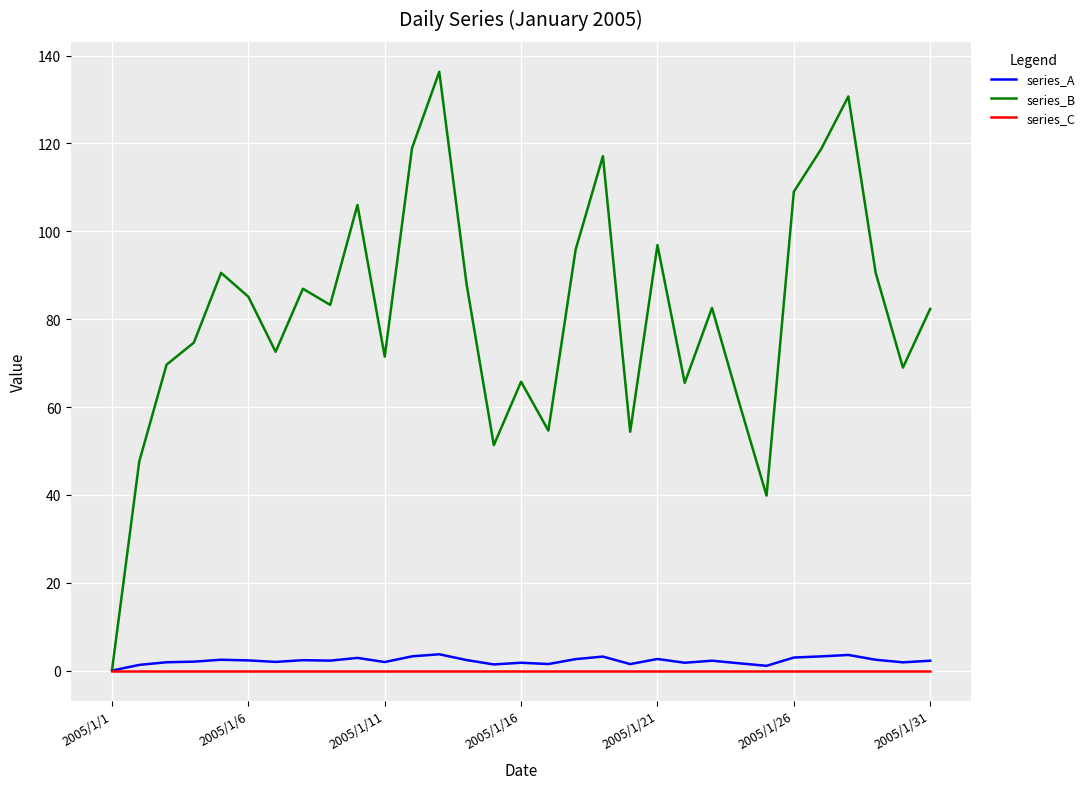

How many categories are shown in the chart?

31